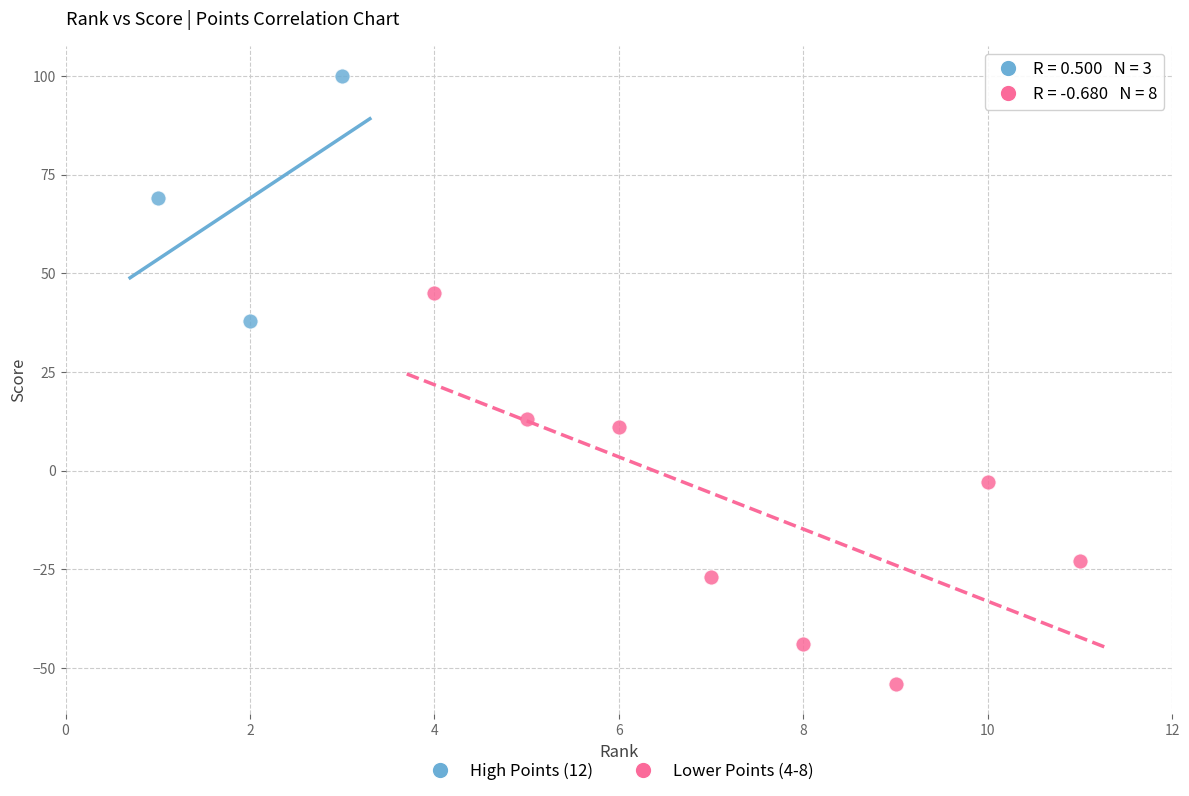

Which series contains the highest Y value?

High Points (12)